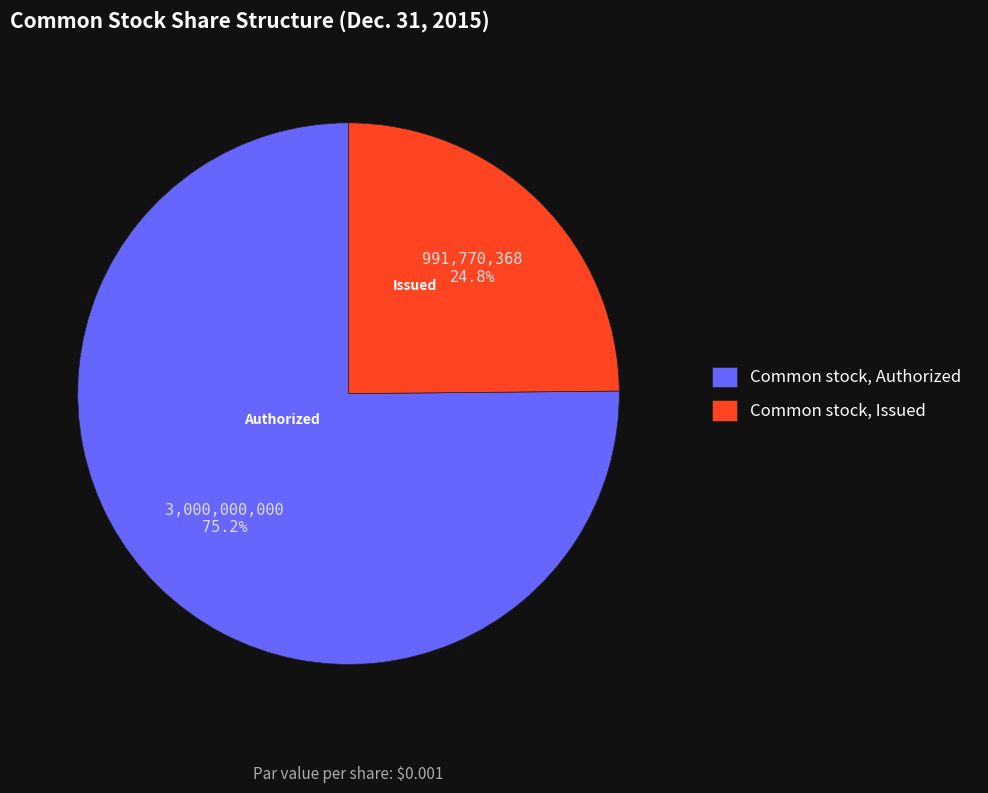

Combined, what portion of the pie is Common stock, Authorized and Common stock, Issued?

100.0%